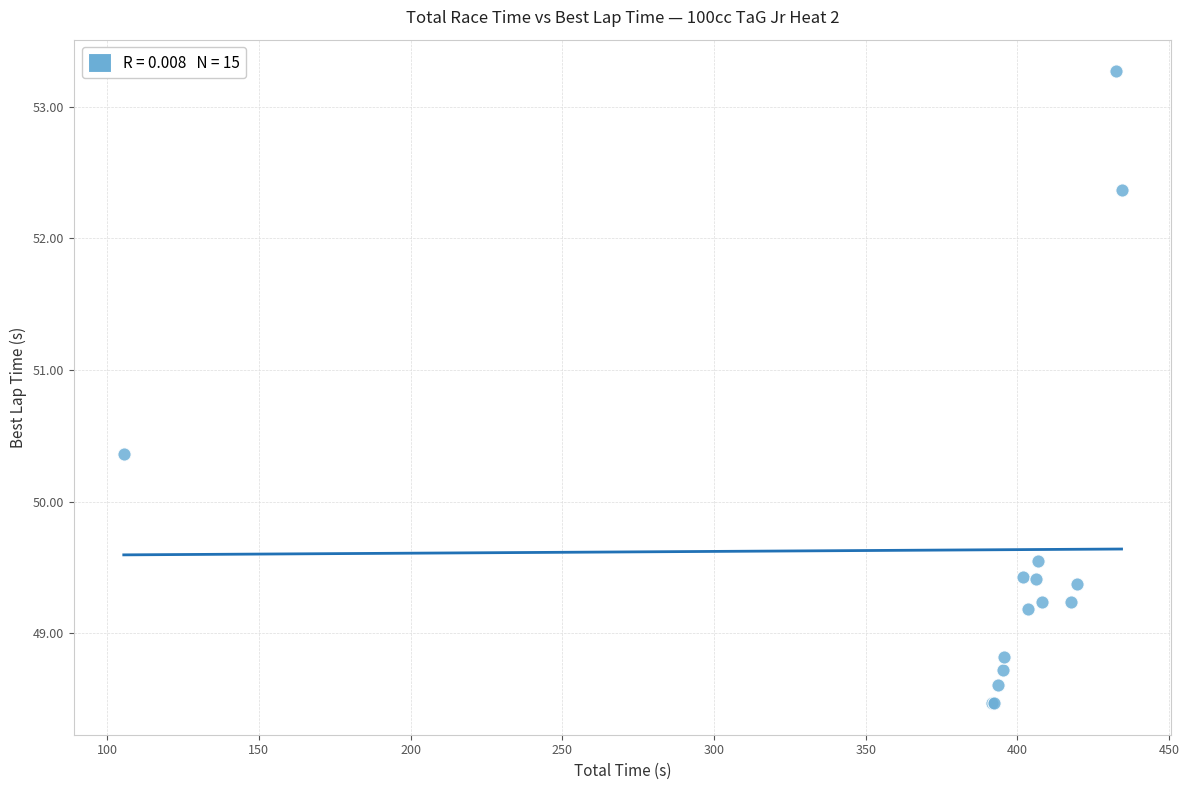

What Y value in the scatter plot is closest to 50?

50.4